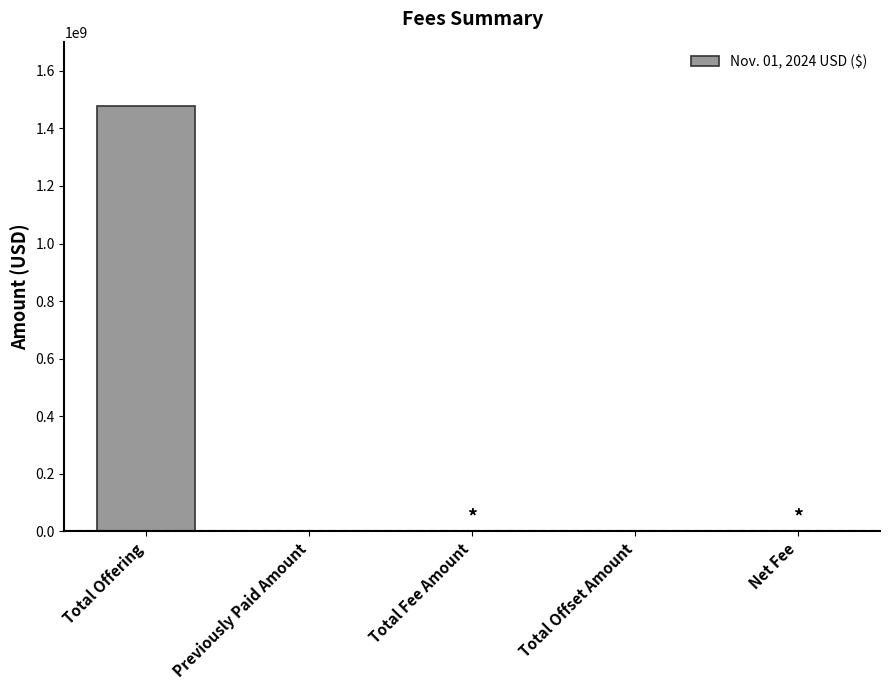

What is the difference between the values at Total Offering and Net Fee?

1479313482.4